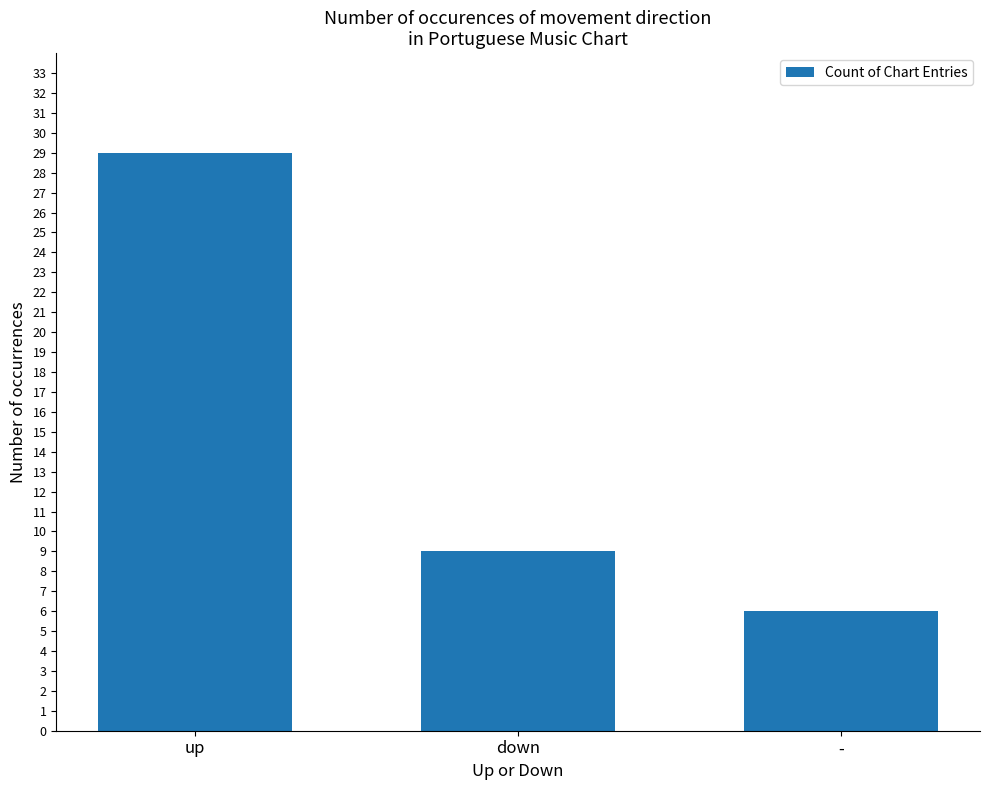

The chart shows a value of 41 at up. True or false?

False